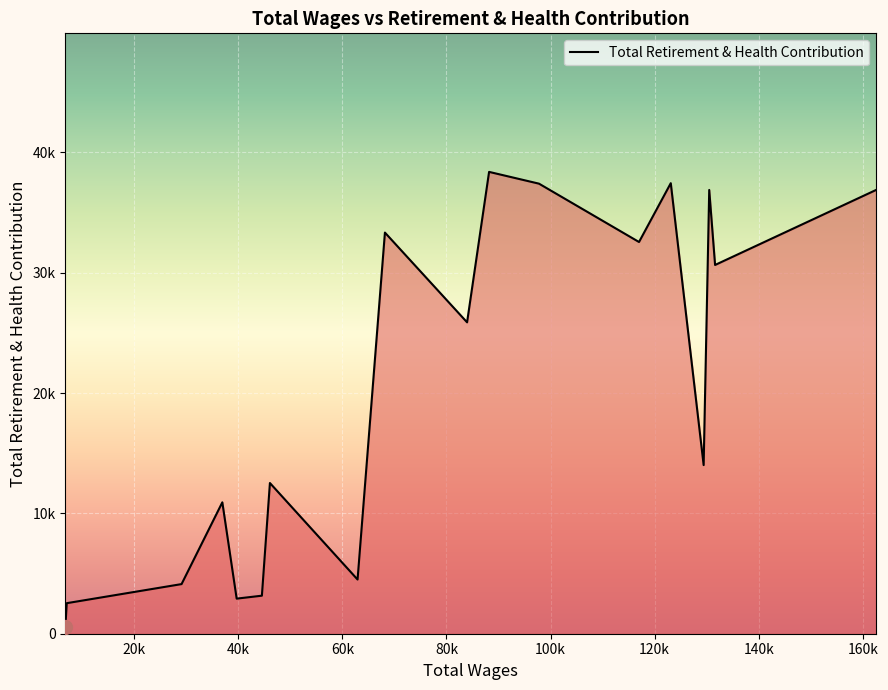

What is the label of the 9th point from the left?

83965.0